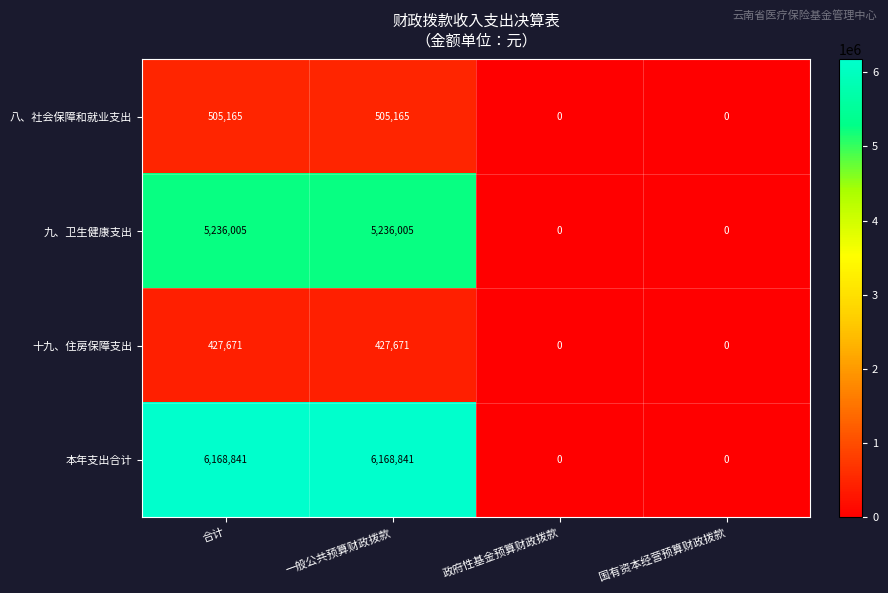

What is the difference between the maximum and minimum values in the 本年支出合计 series?

6168841